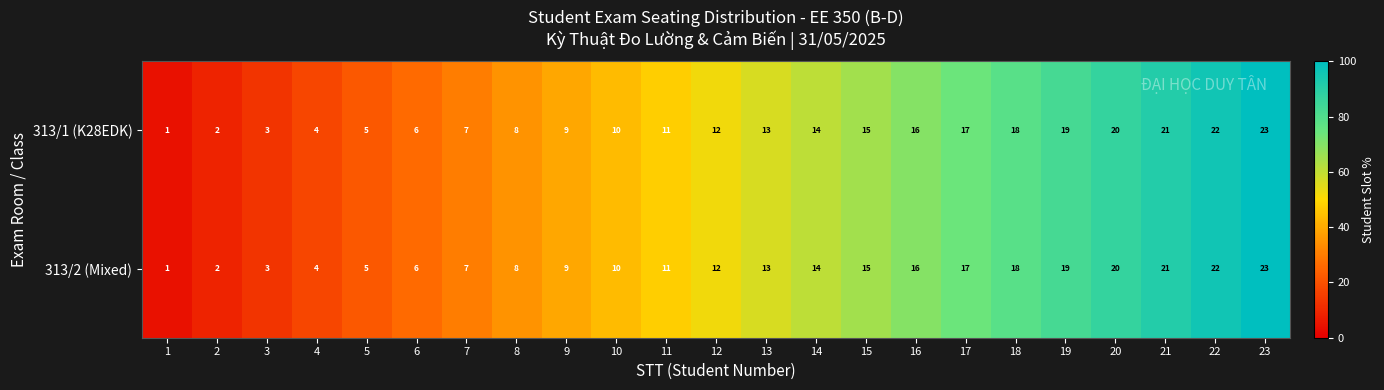

What is the greatest value displayed?

23